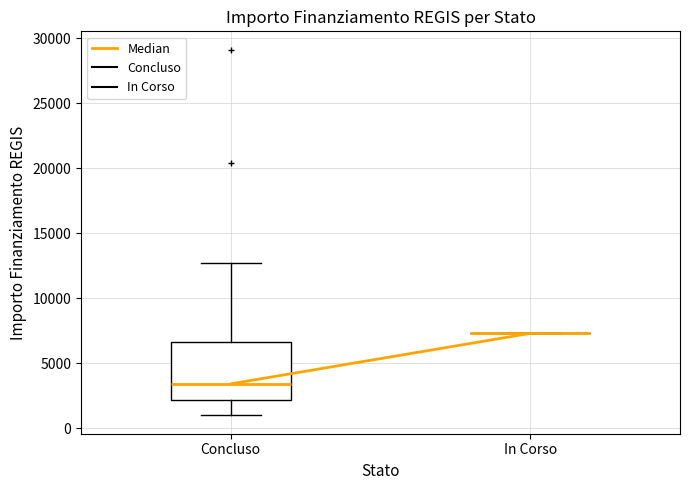

Reading left to right, transcribe this box plot: for each box, give where its median line is, the range the box spans, and where its two whiskers end, as read against the y-axis. The values are not printed on the chart, so give them approximately, as read against the axis.

Concluso: median 3500, box 2000 to 6500, whiskers 1000 to 12500
In Corso: box collapsed to a line at 7500, whiskers 7500 to 7500